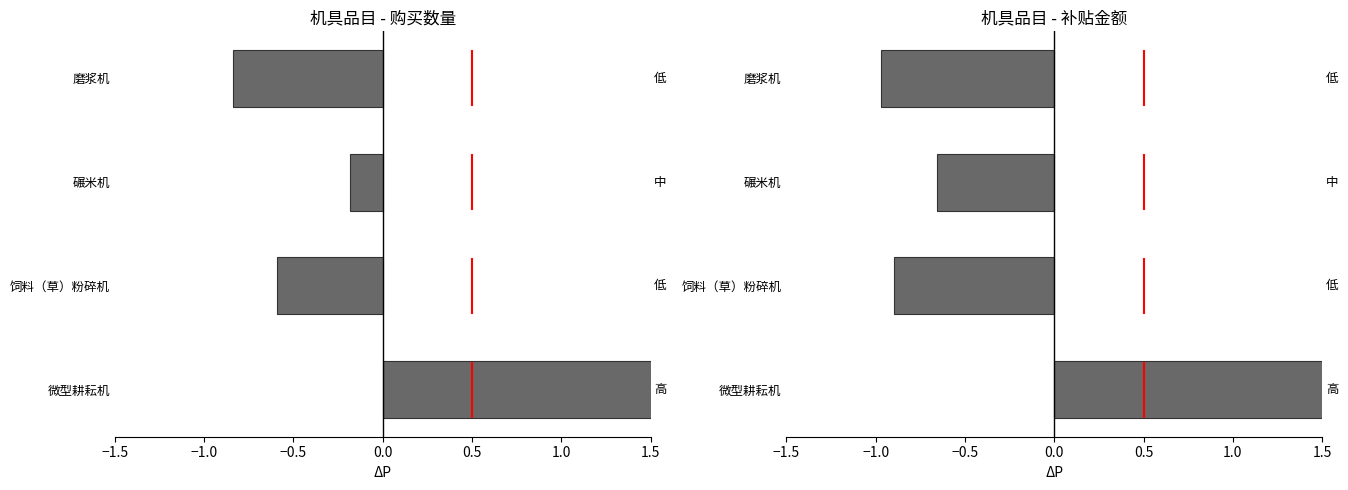

Reading left to right, what are all the values shown in this chart?

购买数量: 1.6	-0.6	-0.2	-0.8
总补贴额: 2.5	-0.9	-0.7	-1.0